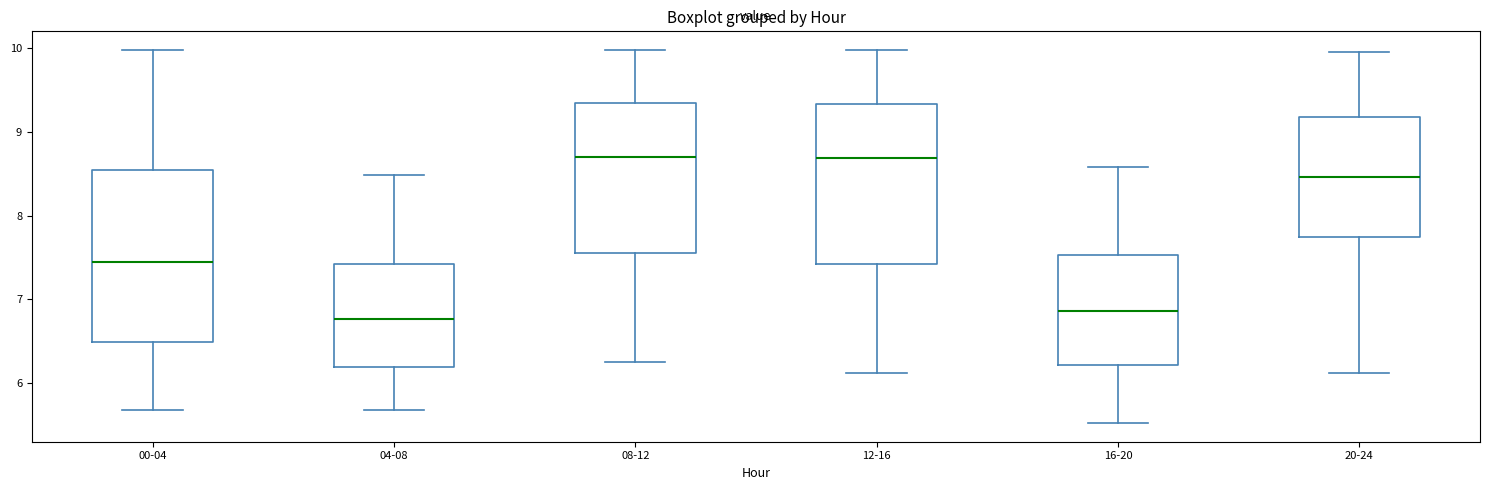

Reading left to right, read every box against the y-axis: the position of its median line, the range the box covers, and the ends of its whiskers. The values are not printed on the chart, so give them approximately, as read against the axis.

00-04: median 7.4, box 6.5 to 8.5, whiskers 5.7 to 10.0
04-08: median 6.8, box 6.2 to 7.4, whiskers 5.7 to 8.5
08-12: median 8.7, box 7.5 to 9.3, whiskers 6.3 to 10.0
12-16: median 8.7, box 7.4 to 9.3, whiskers 6.1 to 10.0
16-20: median 6.9, box 6.2 to 7.5, whiskers 5.5 to 8.6
20-24: median 8.5, box 7.7 to 9.2, whiskers 6.1 to 10.0